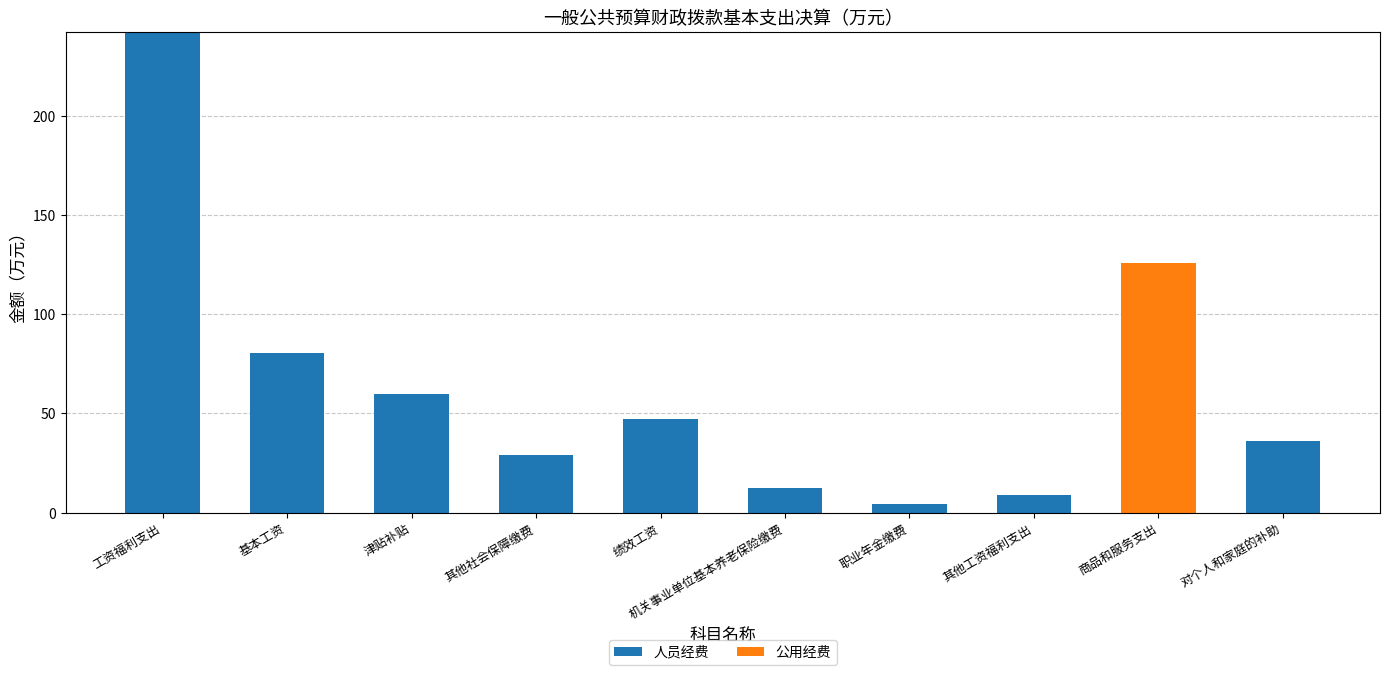

Does the chart contain stacked bars?

Yes